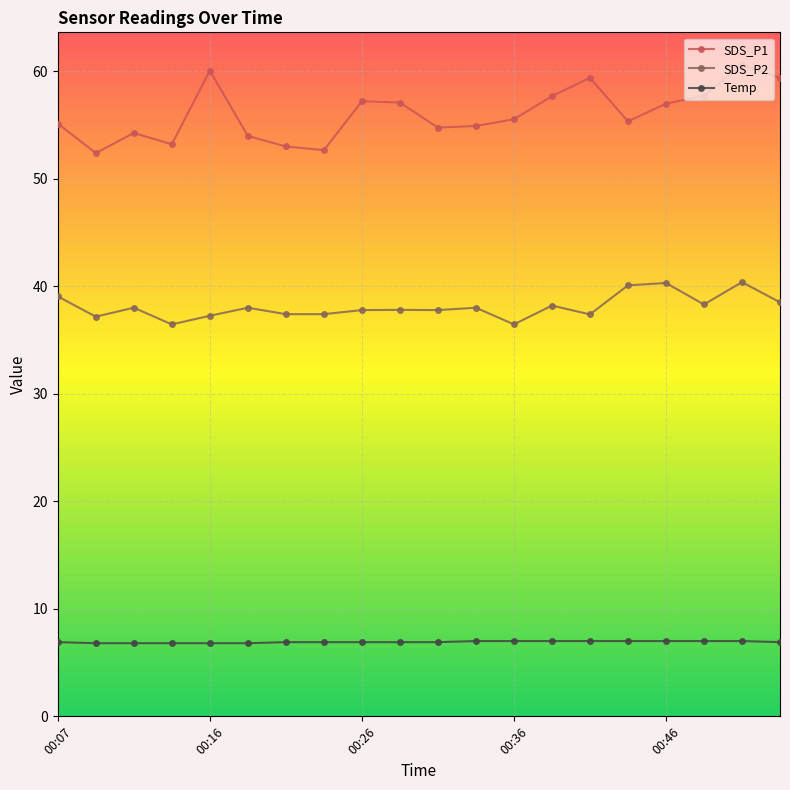

List the series in order of their peak value, lowest first.

Temp, SDS_P2, SDS_P1